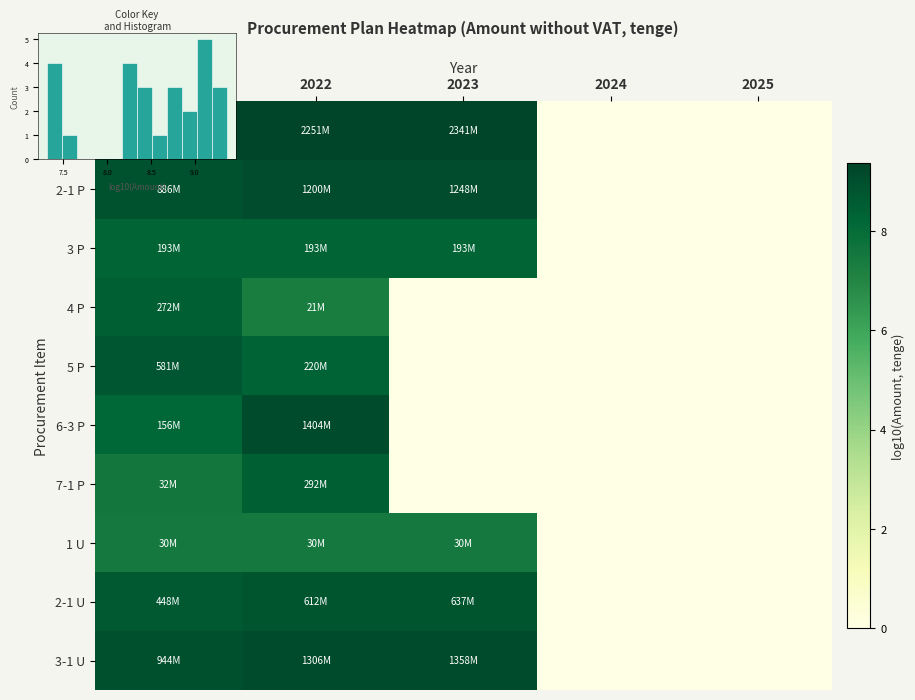

How many values in 5 P are above zero?

2